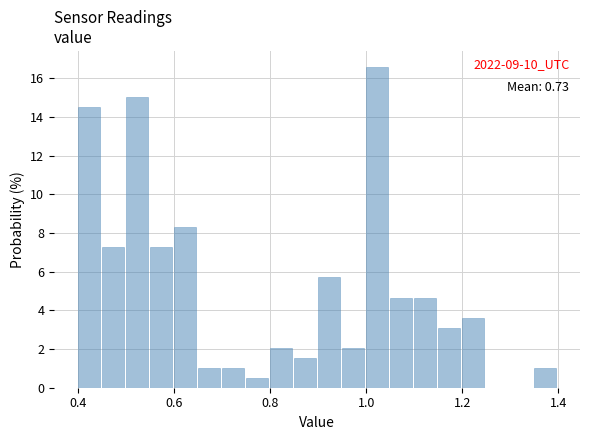

Read against the x-axis, roughly where is the centre of the tallest bar?

1.02